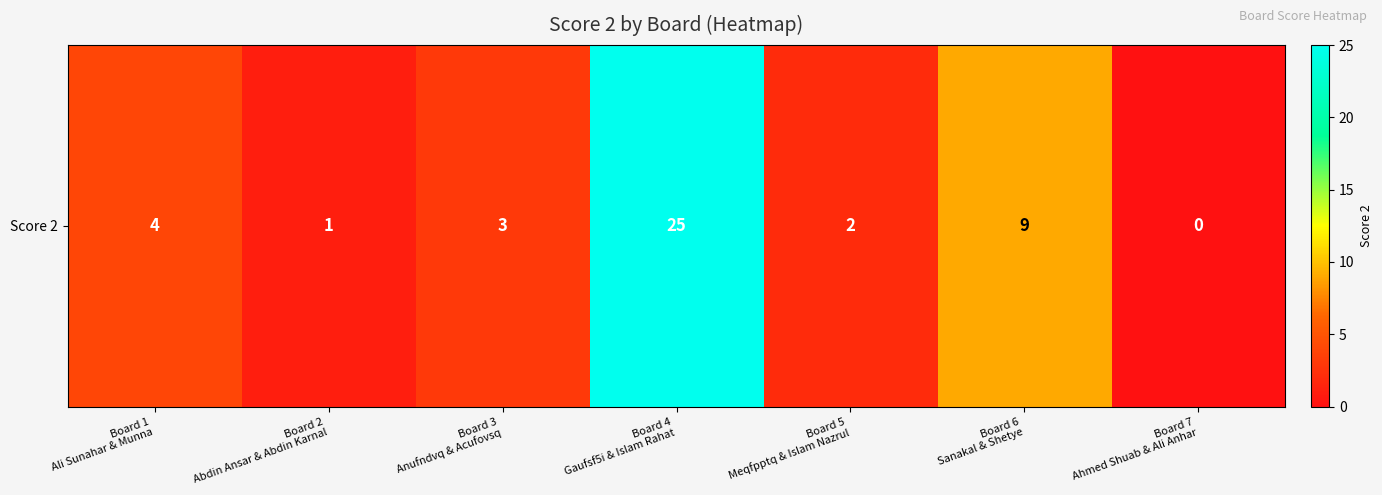

What is the difference between the maximum and minimum values?

25